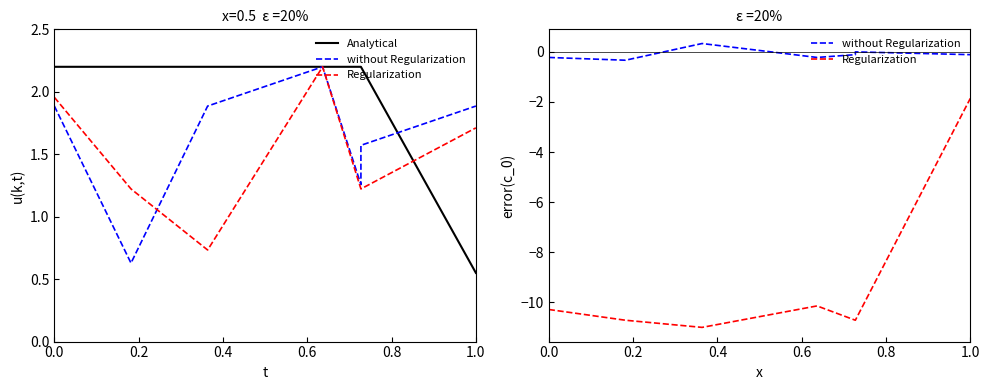

Where is the first local minimum for without Regularization?

0.2